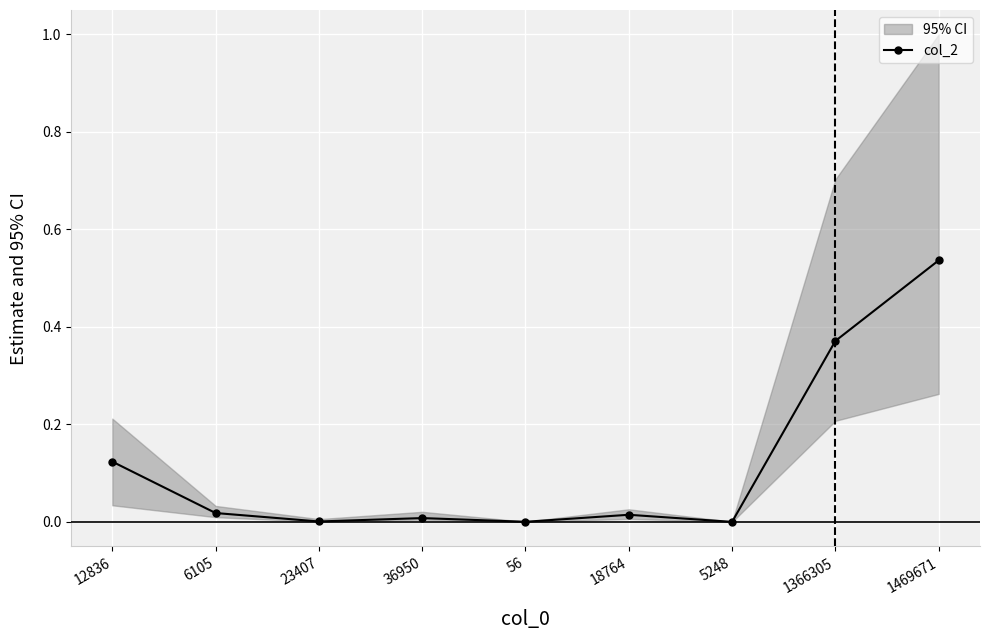

True or false: the data has more than 1 interior local peaks.

True